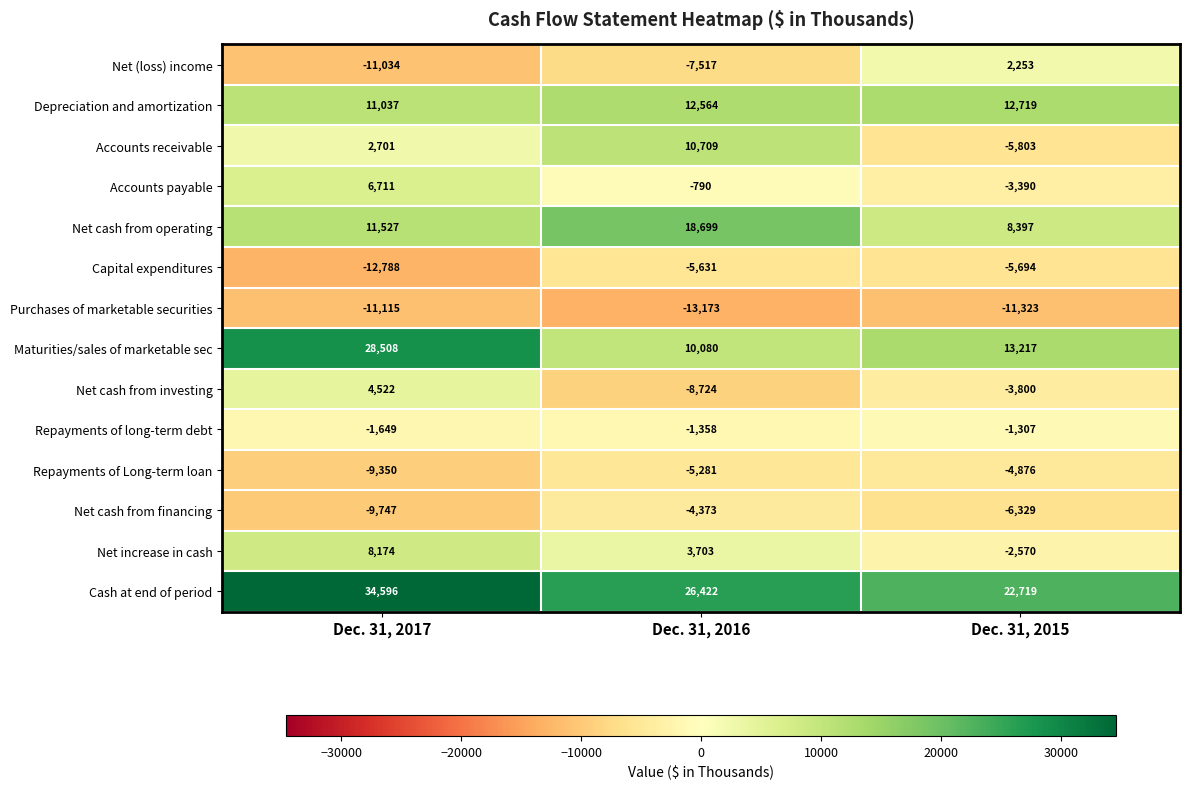

Rank the series by their maximum value, from lowest to highest.

Purchases of marketable securities, Capital expenditures, Repayments of Long-term loan, Net cash from financing, Repayments of long-term debt, Net (loss) income, Net cash from investing, Accounts payable, Net increase in cash, Accounts receivable, Depreciation and amortization, Net cash from operating, Maturities/sales of marketable sec, Cash at end of period